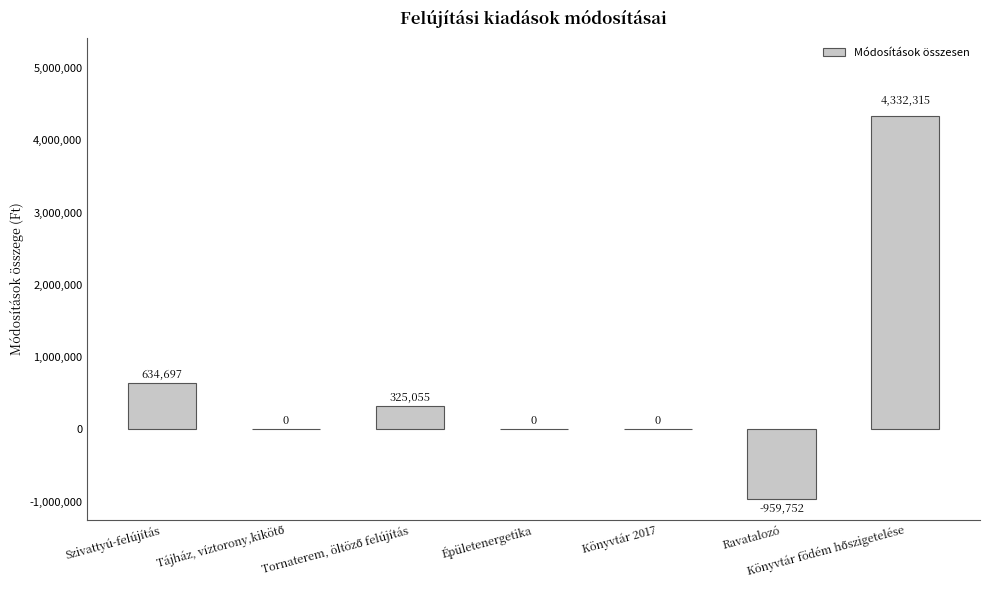

What is the maximum value shown in the chart?

4332315